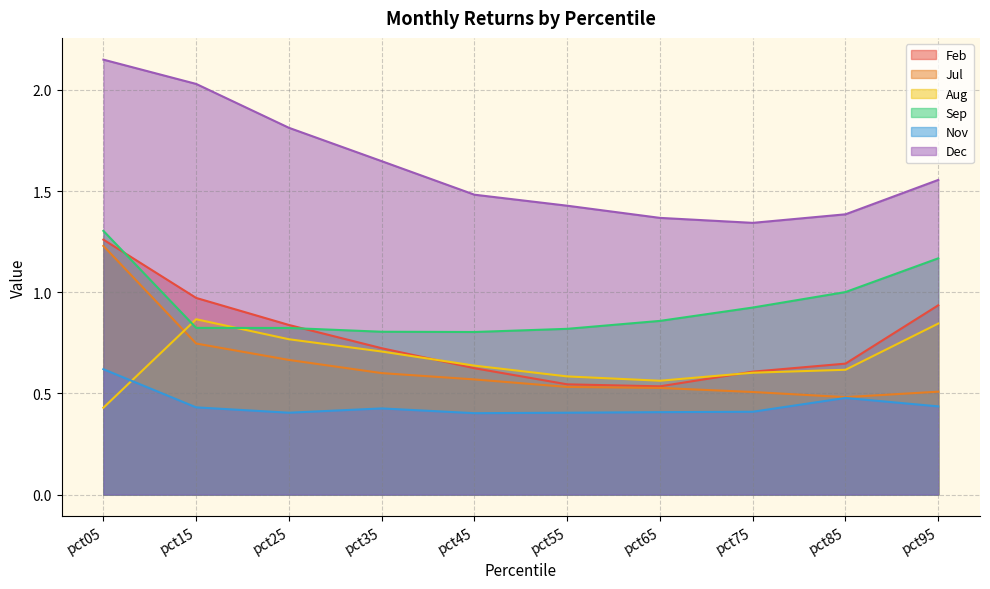

Is the value of Sep at pct35 greater than the value of Dec at pct45?

No